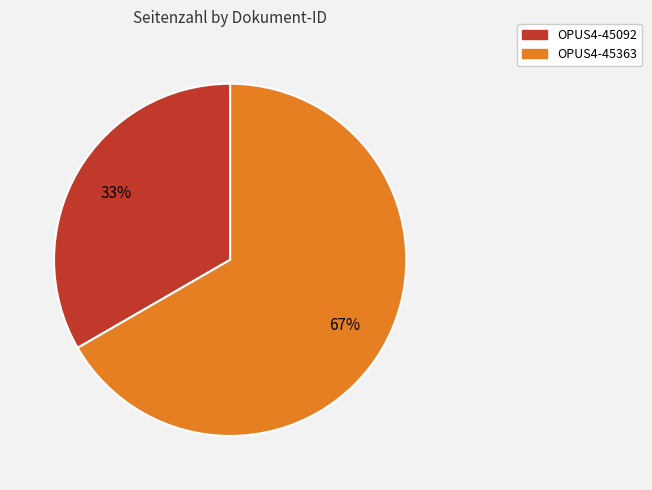

Do OPUS4-45092 and OPUS4-45363 together represent more than half of the pie?

Yes